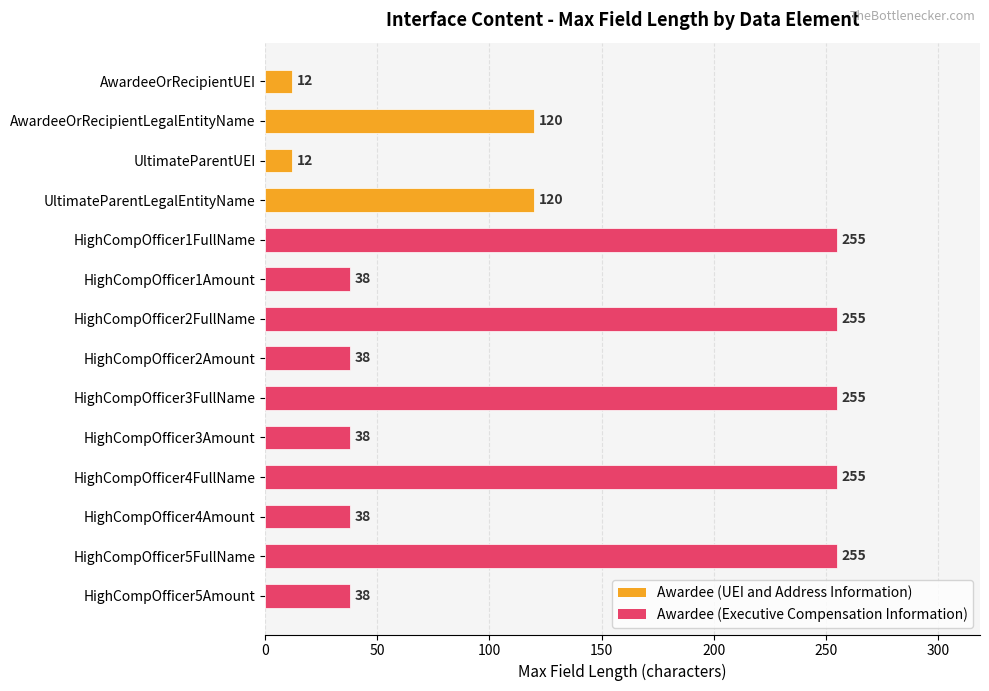

Is it true that the value at HighCompOfficer3Amount is 51?

False